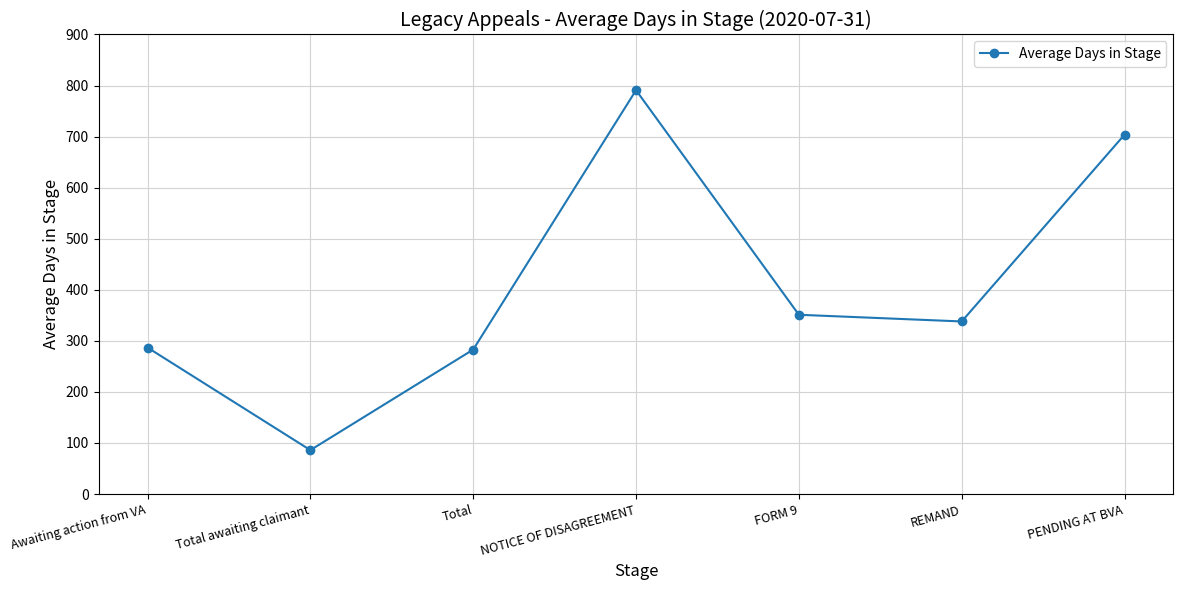

Is it true that the value at NOTICE OF DISAGREEMENT is 490.8?

False